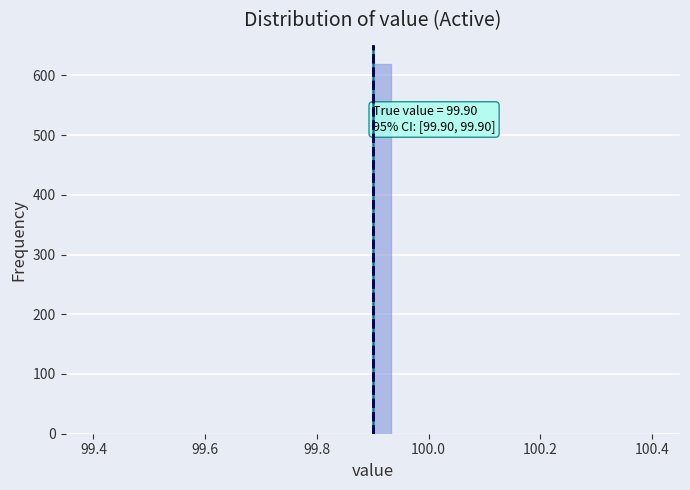

Around what value on the x-axis is the tallest bar? Give the approximate position of its centre, as read against the axis.

99.92